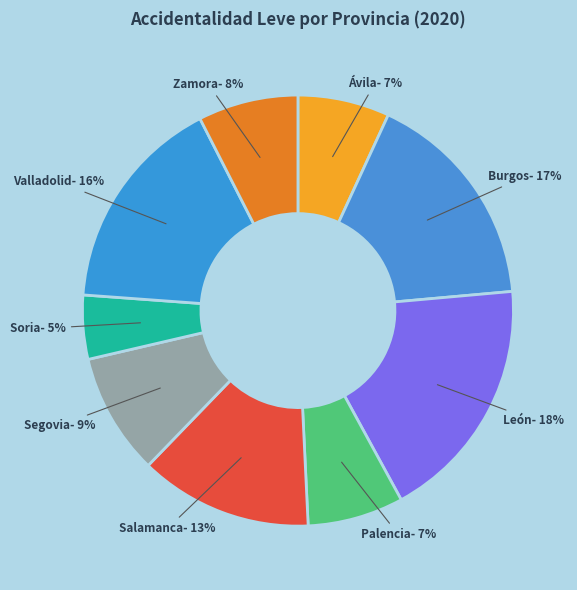

Is there a majority slice in this chart?

No